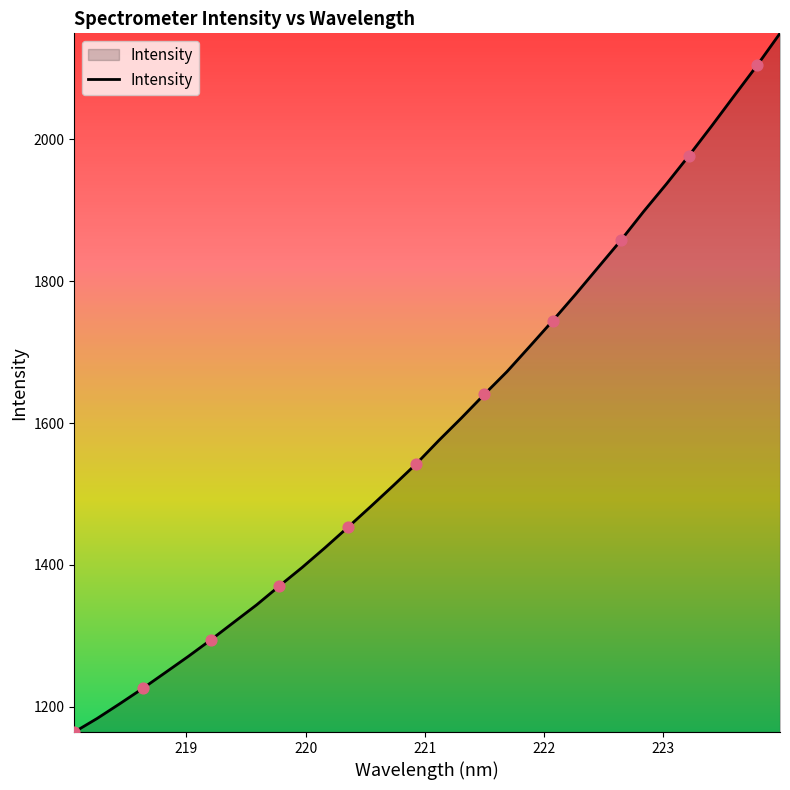

What is the minimum value shown in the chart?

1164.5